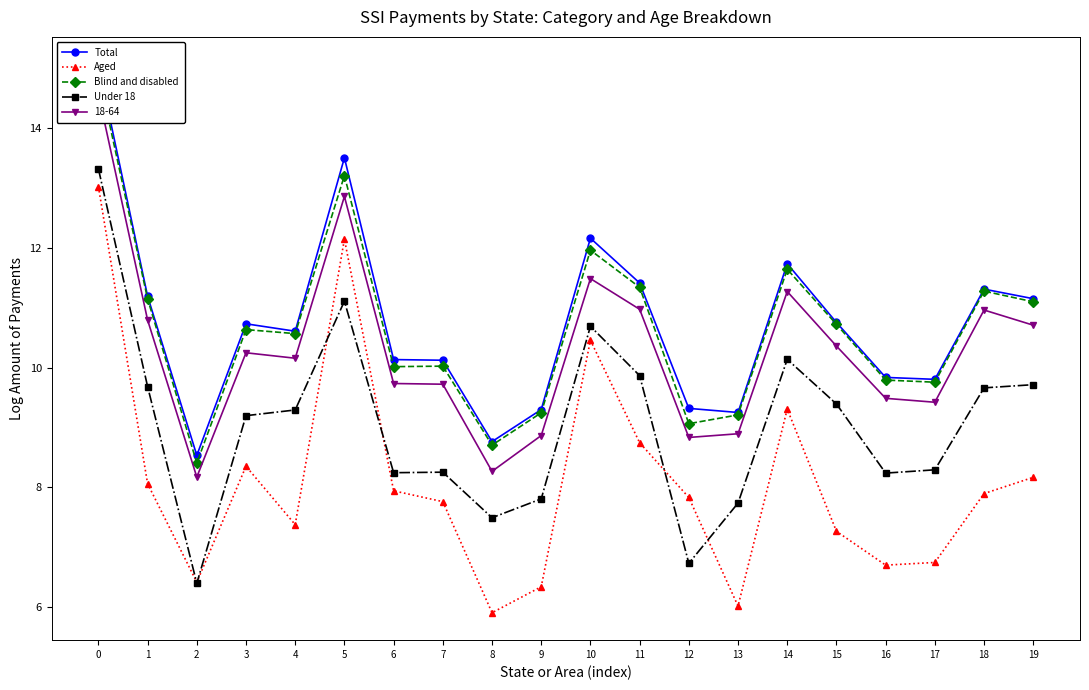

List the series in order of their peak value, lowest first.

Aged, Under 18, Blind and disabled, Total